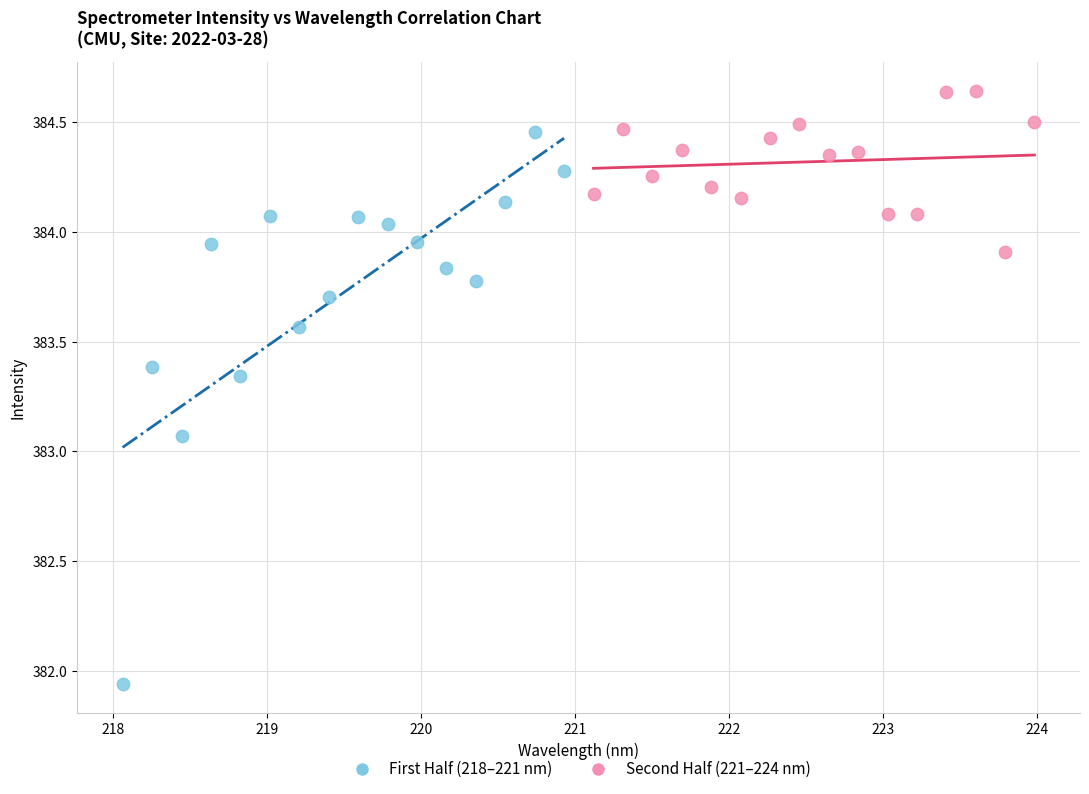

Which series reaches the maximum Y coordinate?

Second Half (221–224 nm)